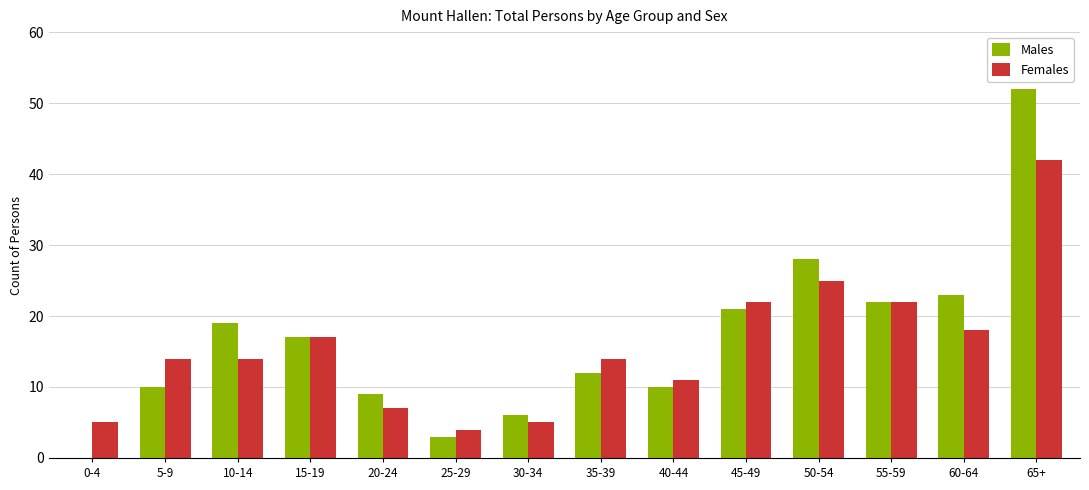

Reading right to left, list all the values displayed in this chart.

Males: 52	23	22	28	21	10	12	6	3	9	17	19	10	0
Females: 42	18	22	25	22	11	14	5	4	7	17	14	14	5